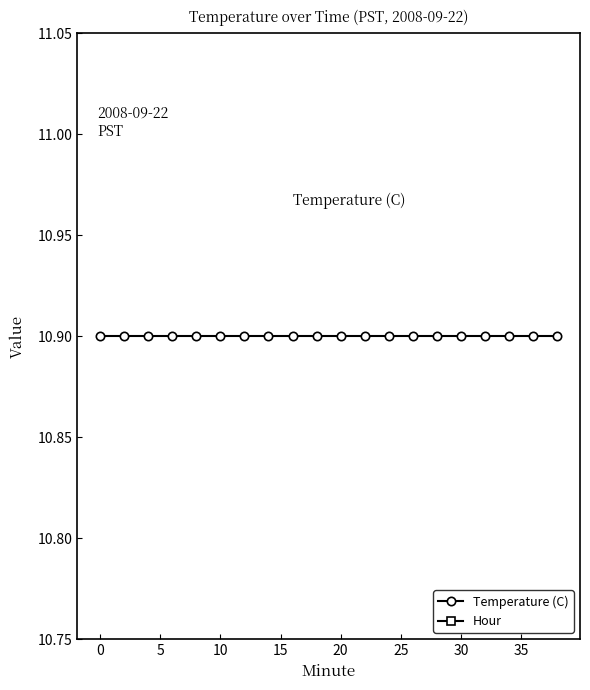

True or false: Temperature (C) and Hour intersect in this chart.

False